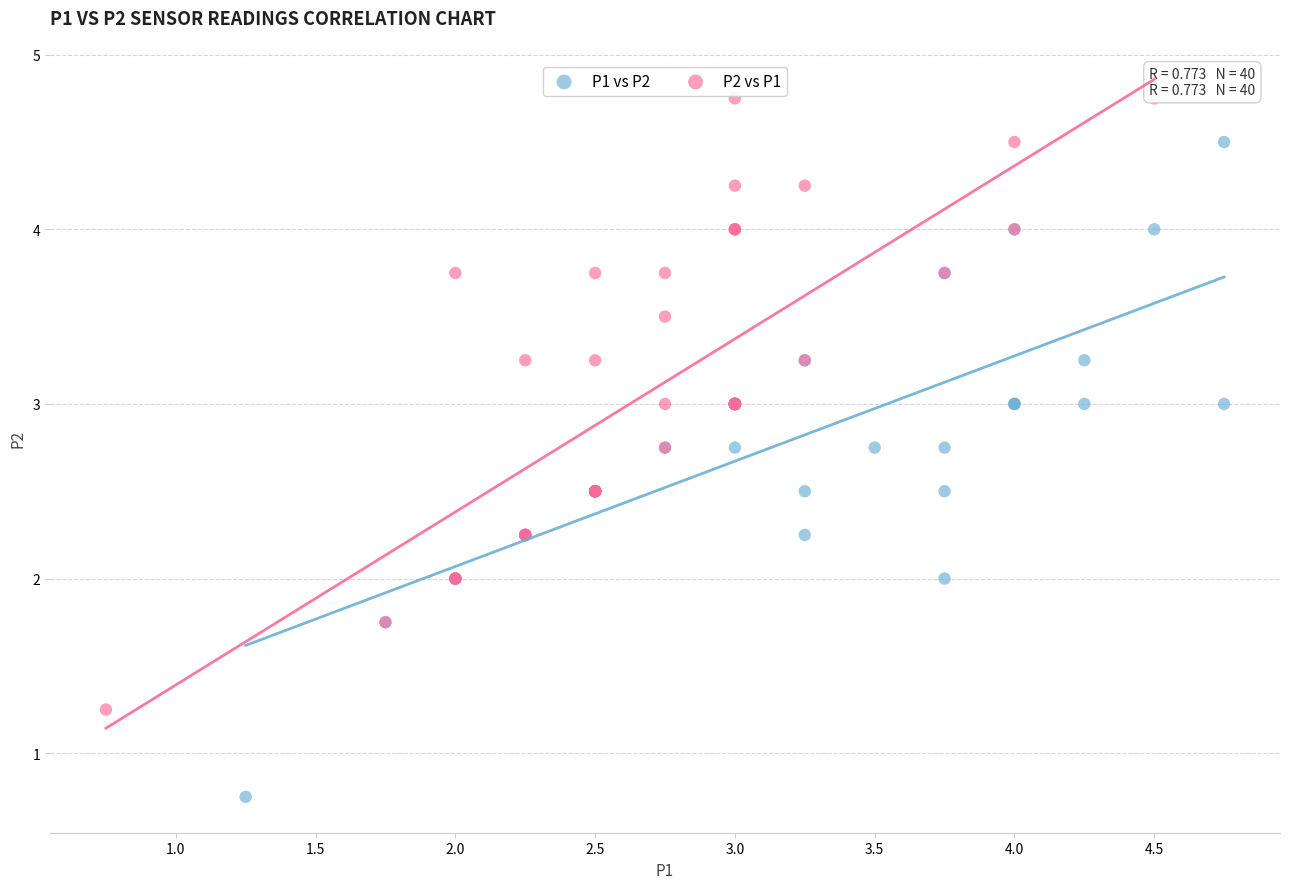

Which series has the widest spread of Y values?

P1 vs P2